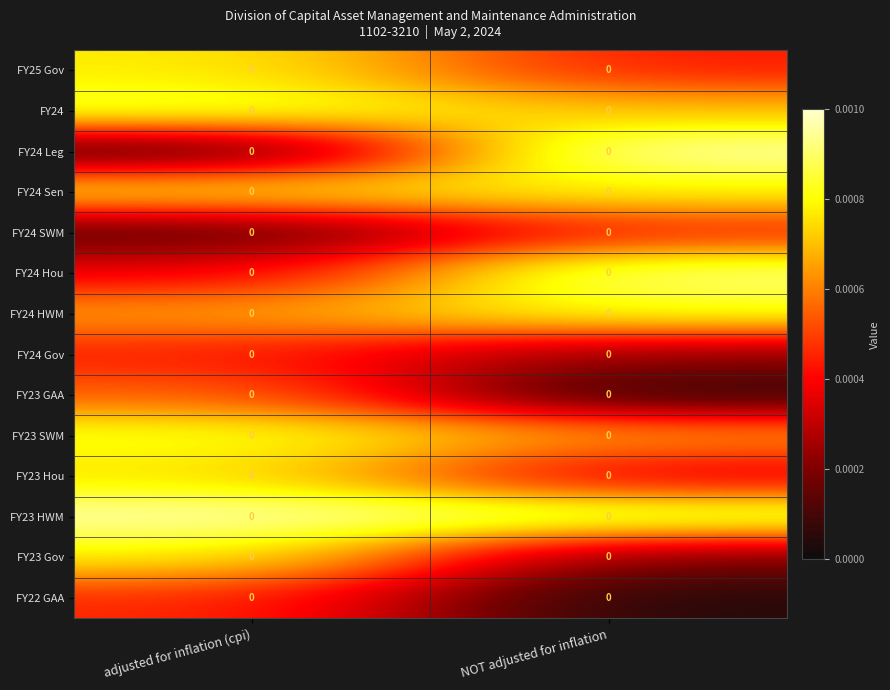

Where is FY24 SWM nearest to the value 0?

adjusted for inflation (cpi)